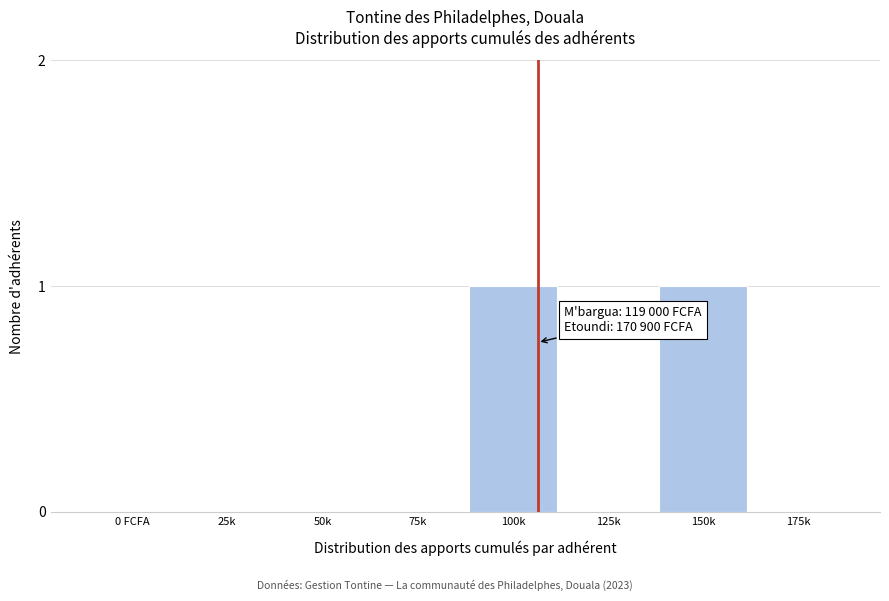

Reading left to right, transcribe all the data shown in this chart.

0 FCFA=0	25k=0	50k=0	75k=0	100k=1	125k=0	150k=1	175k=0